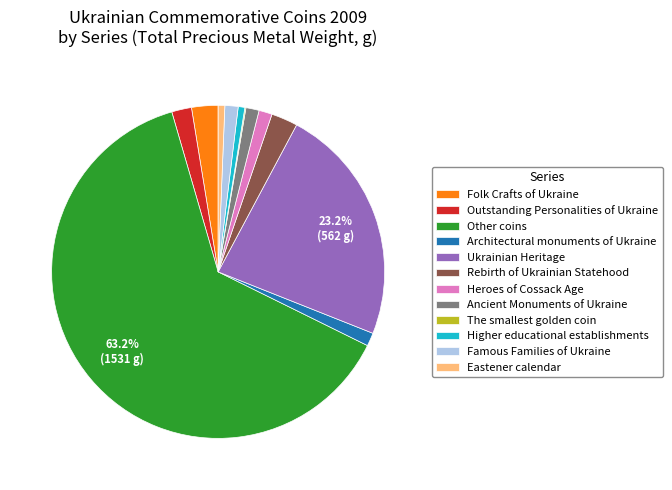

Which category has the biggest portion of the pie?

Other coins